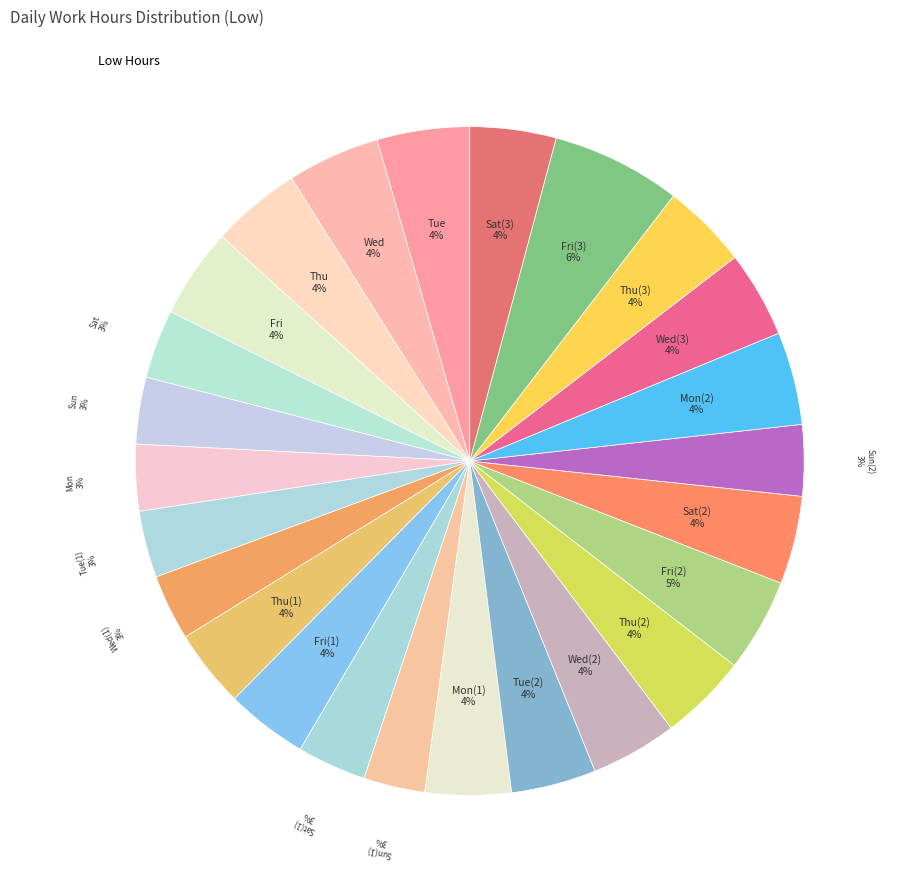

How many segments does this pie chart have?

25